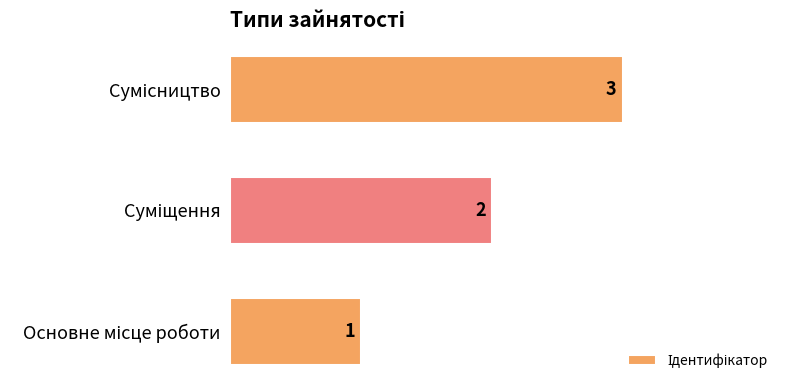

Does the chart contain any negative values?

No